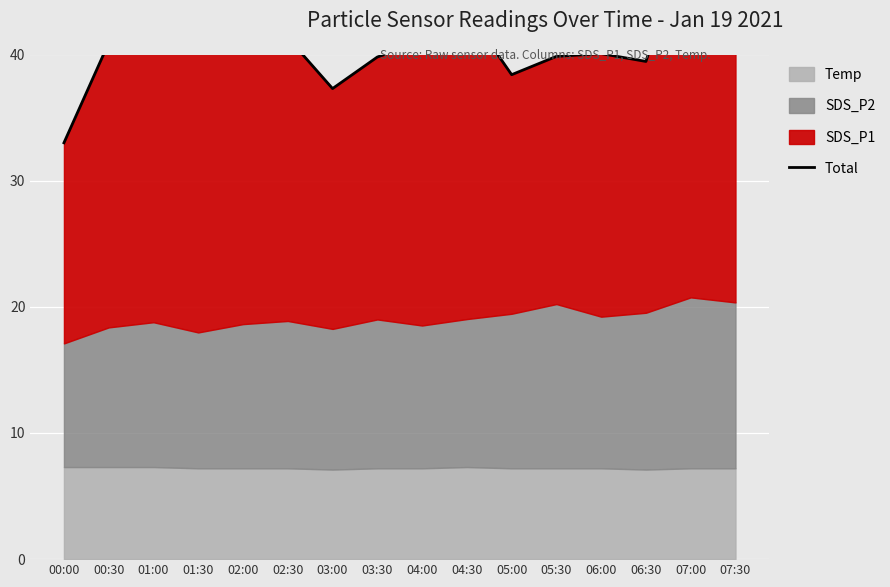

True or false: the data shows 22.0 at 07:30.

False